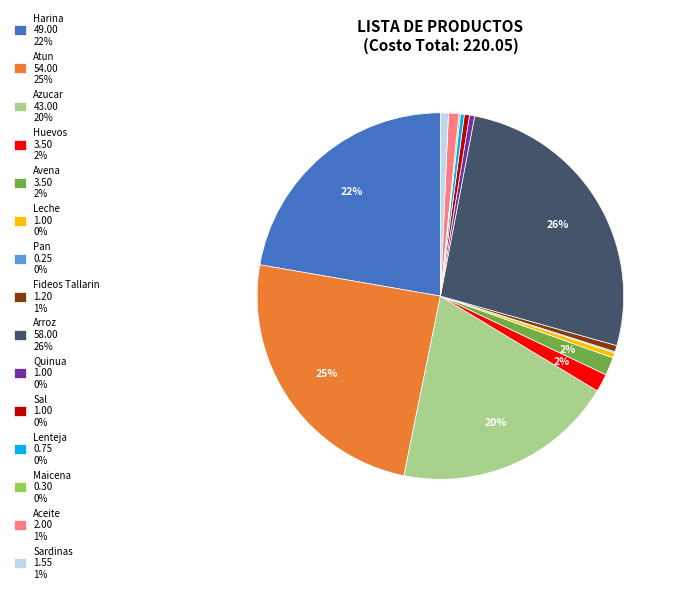

To the nearest percent, what percentage of the pie is Harina?

22%